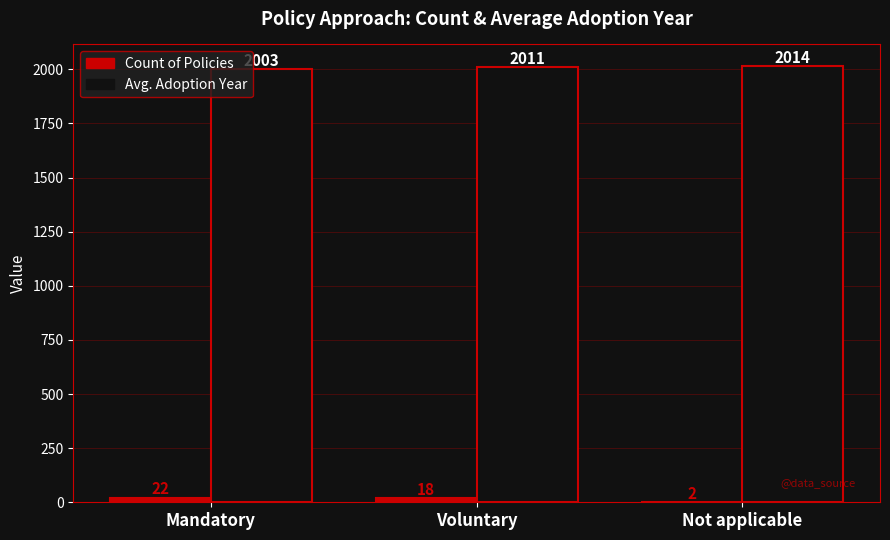

Count the Avg. Adoption Year values in the range 2003 to 2014.

3